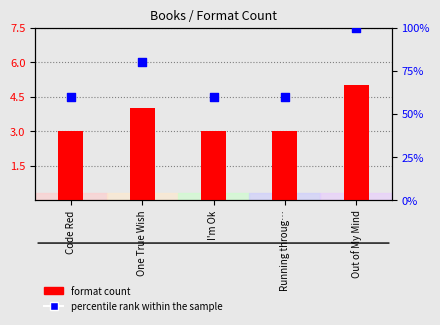

Which series contains the highest Y value?

percentile rank within the sample